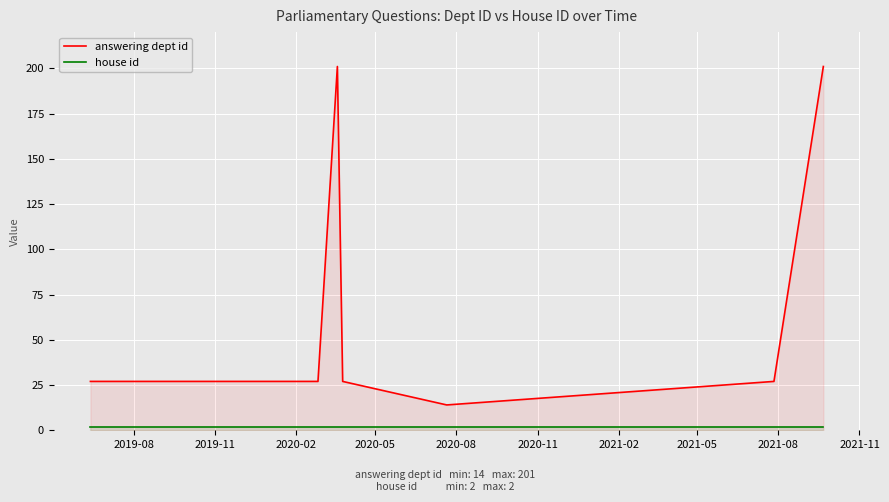

Reading right to left, what are all the values shown in this chart?

answering dept id: 201	27	14	27	201	27	27	27	27	27
house id: 2	2	2	2	2	2	2	2	2	2